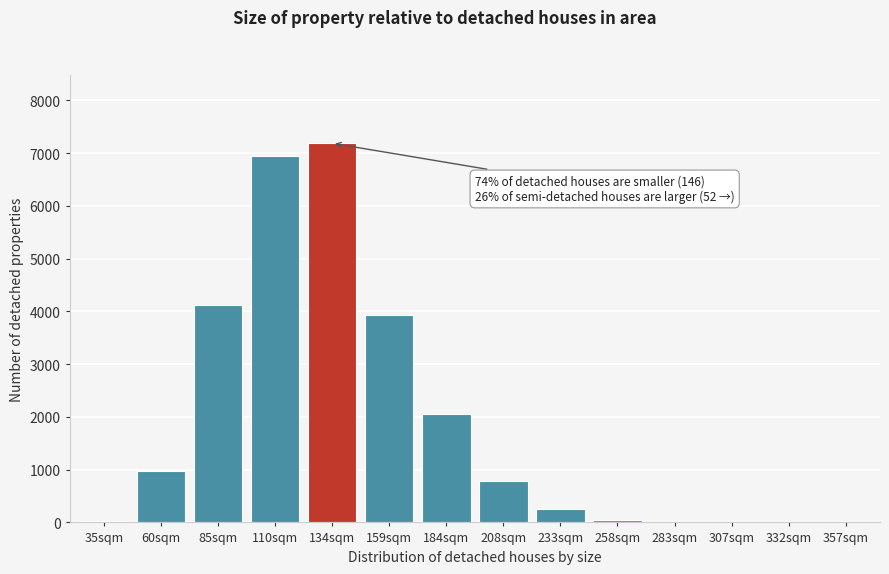

What is the change in value from 60sqm to 233sqm?

-723.0